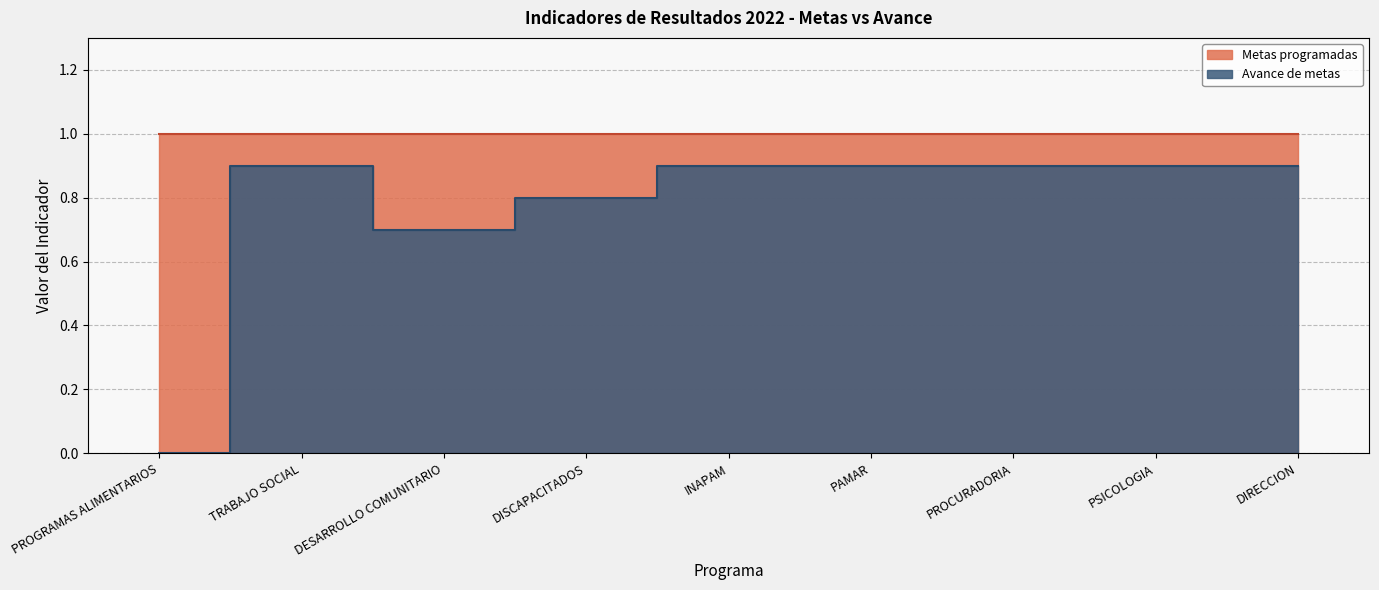

How many points are lower than both their immediate neighbors (excluding endpoints)?

1